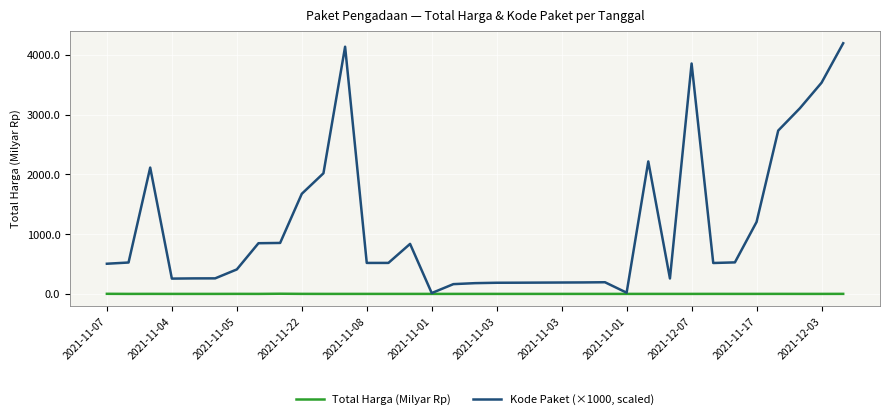

What is the maximum value shown in the chart?

4194.5